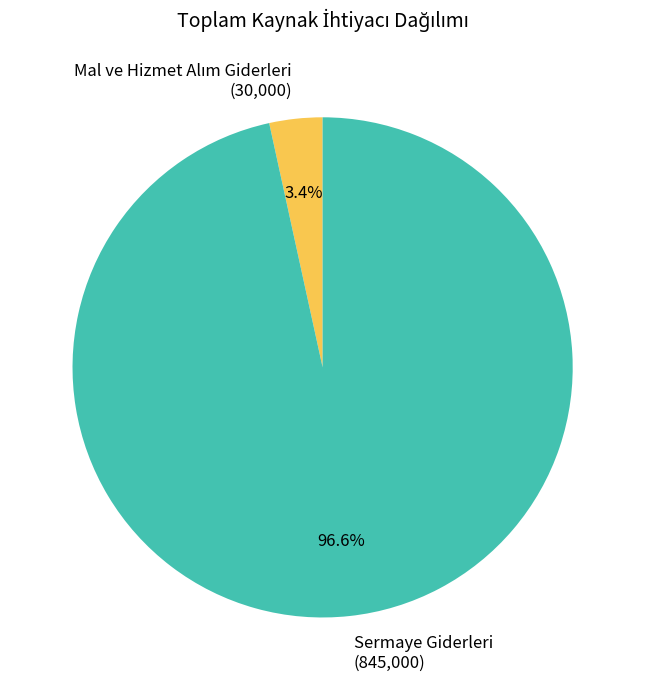

What portion of the pie excludes Sermaye Giderleri (845,000)?

3.4%